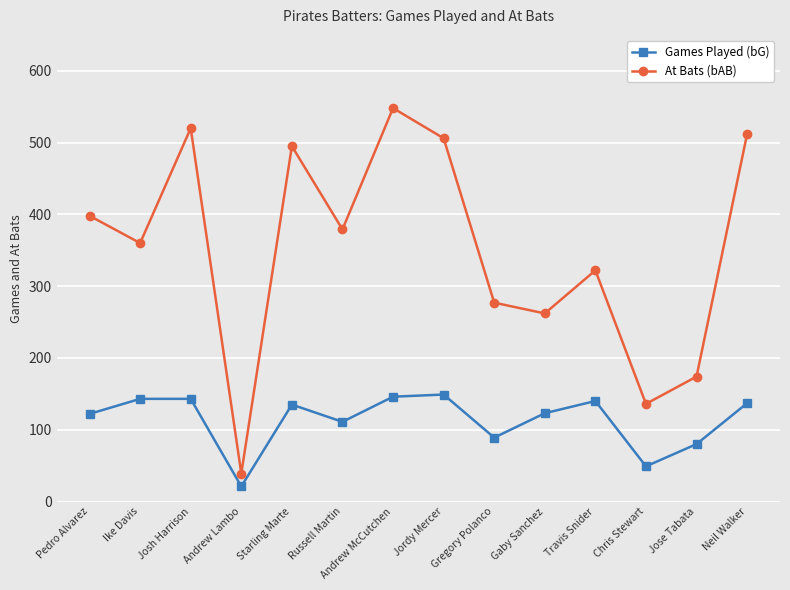

How many lines are shown in the chart?

2